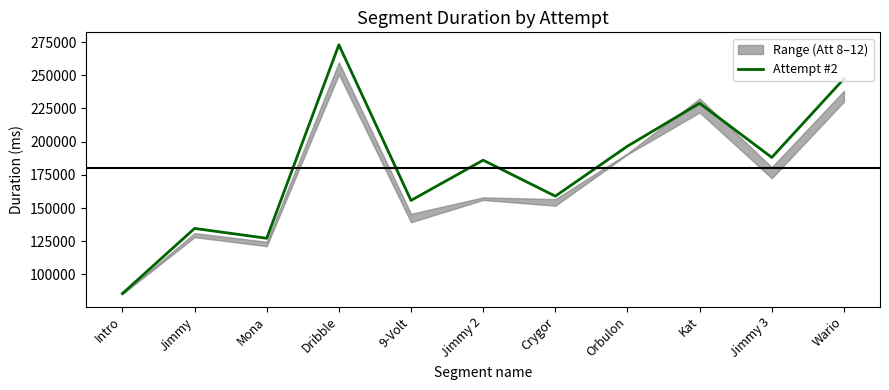

What is the label of the 9th point from the right?

Mona